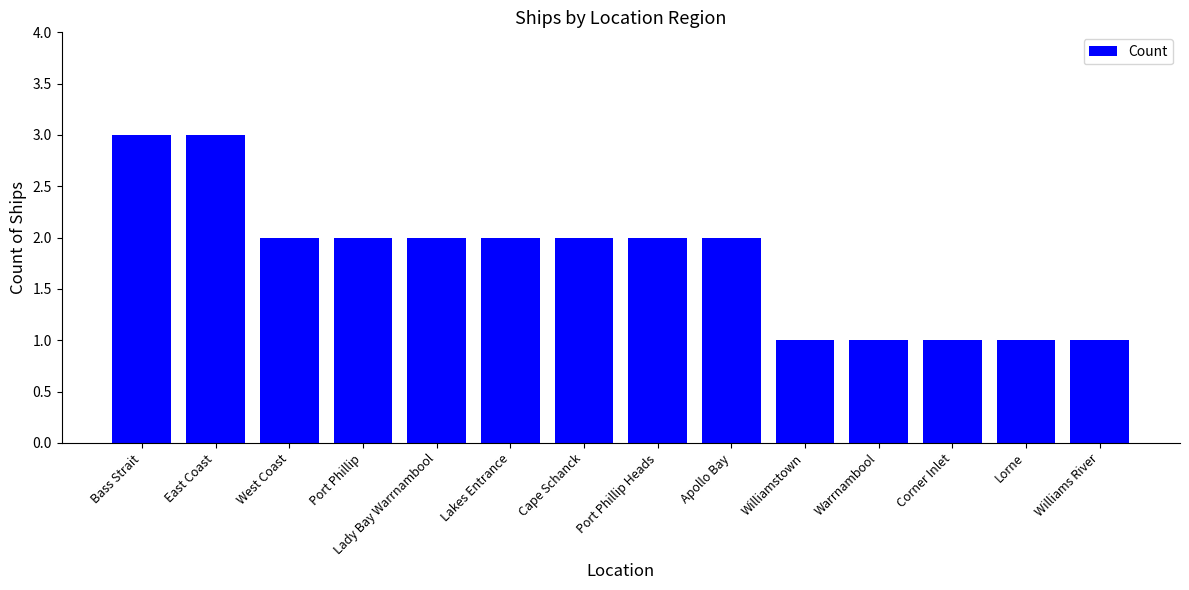

Reading right to left, transcribe all the data shown in this chart.

Williams River=1	Lorne=1	Corner Inlet=1	Warrnambool=1	Williamstown=1	Apollo Bay=2	Port Phillip Heads=2	Cape Schanck=2	Lakes Entrance=2	Lady Bay Warrnambool=2	Port Phillip=2	West Coast=2	East Coast=3	Bass Strait=3